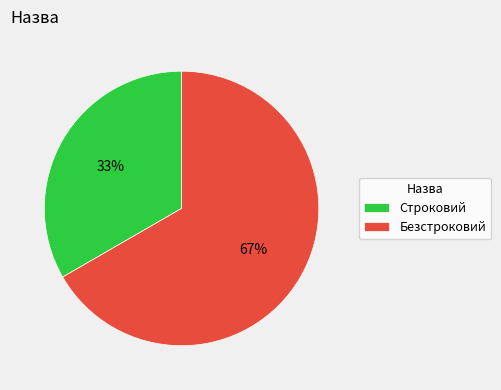

What is the majority slice?

Безстроковий